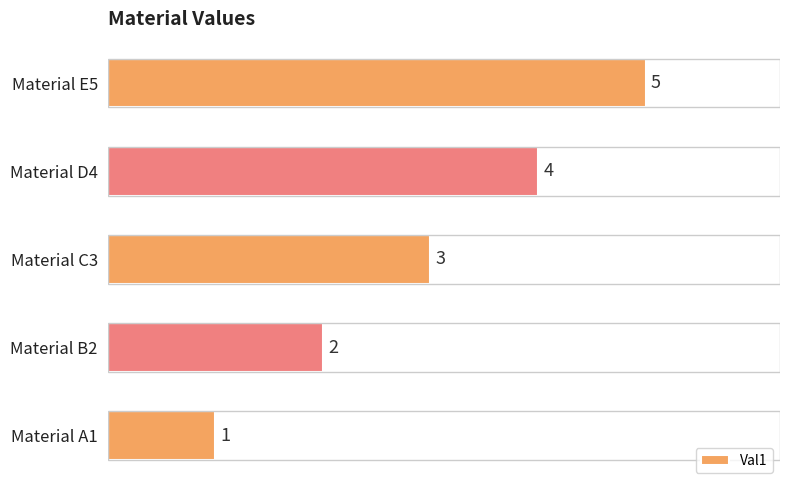

List the labels in order of value, smallest first.

Material A1, Material B2, Material C3, Material D4, Material E5